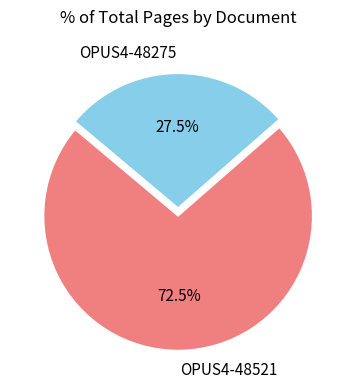

What is the ratio of the value at OPUS4-48521 to the value at OPUS4-48275?

2.6